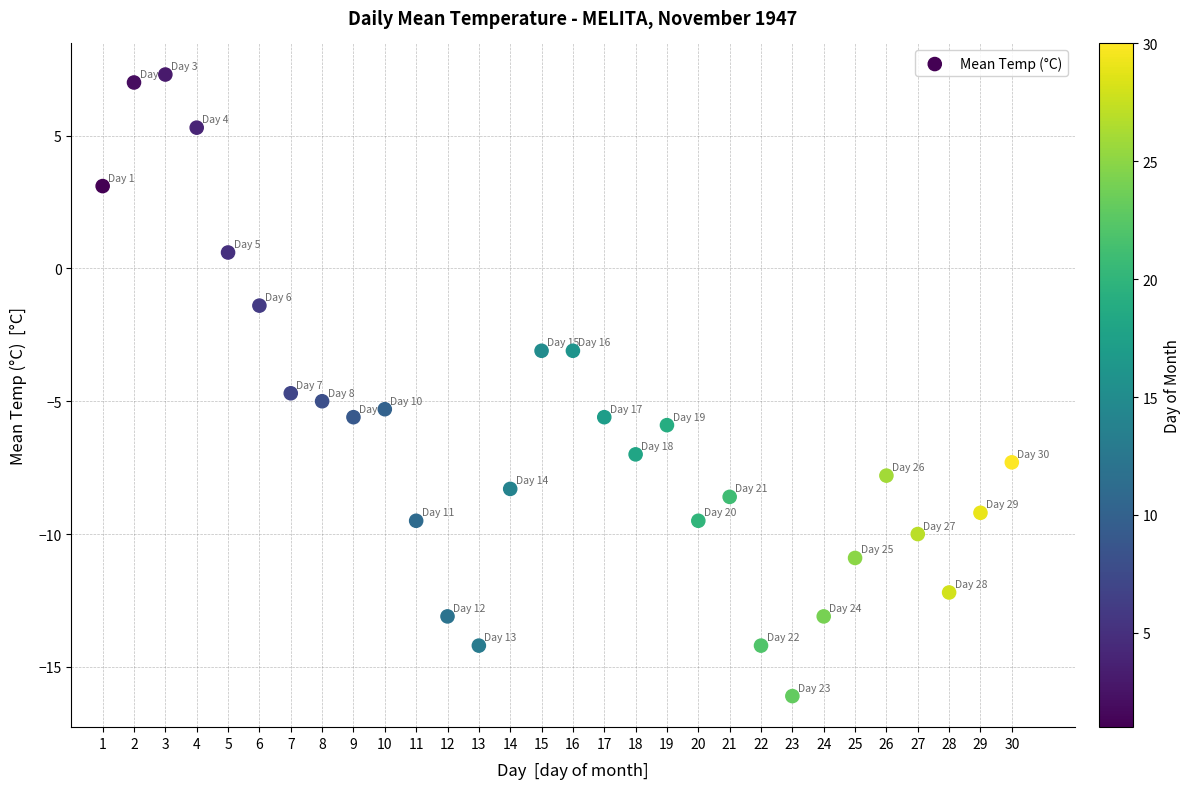

What is the range of X values (max minus min)?

29.0